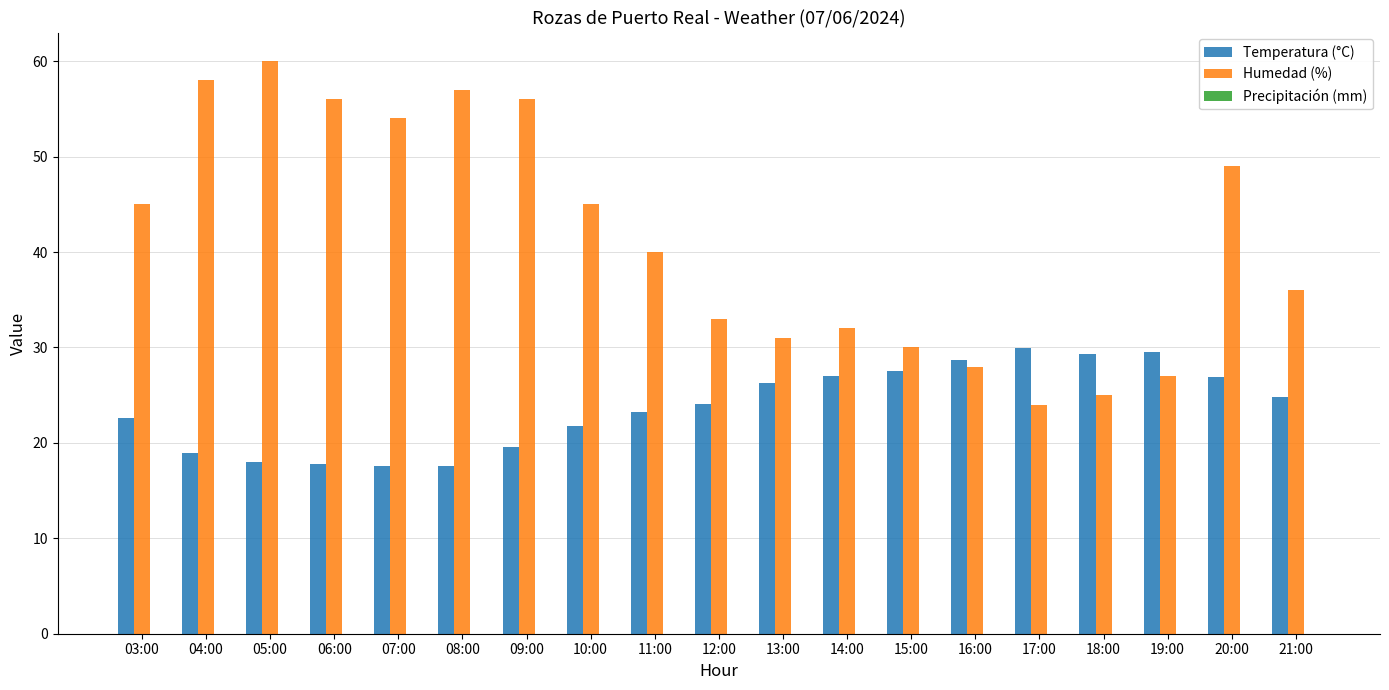

How many bars are there in total?

38